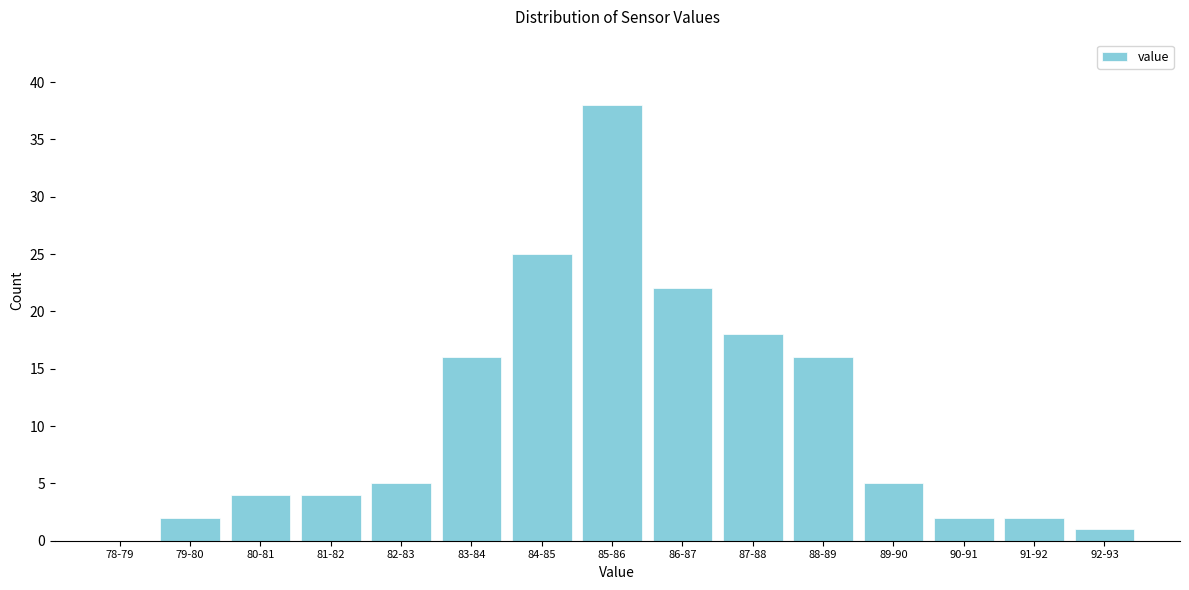

Reading left to right, extract all data points from this chart.

78-79=0	79-80=2	80-81=4	81-82=4	82-83=5	83-84=16	84-85=25	85-86=38	86-87=22	87-88=18	88-89=16	89-90=5	90-91=2	91-92=2	92-93=1